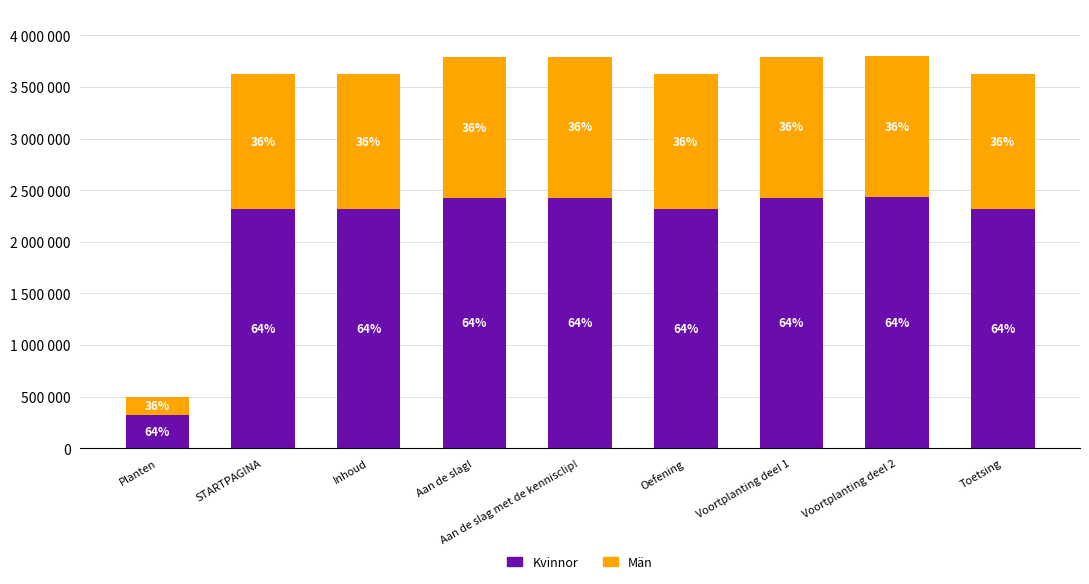

Is it true that Män equals 1365699.2 at Aan de slag!?

True